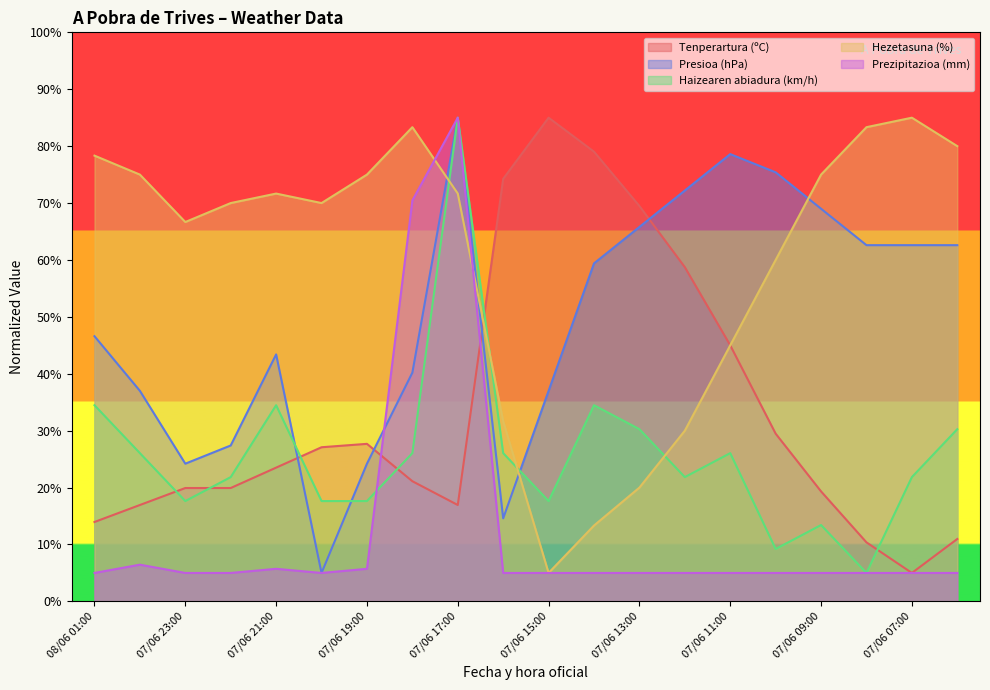

What is the approximate value of Presioa (hPa) at 07/06 20:00?

5.0